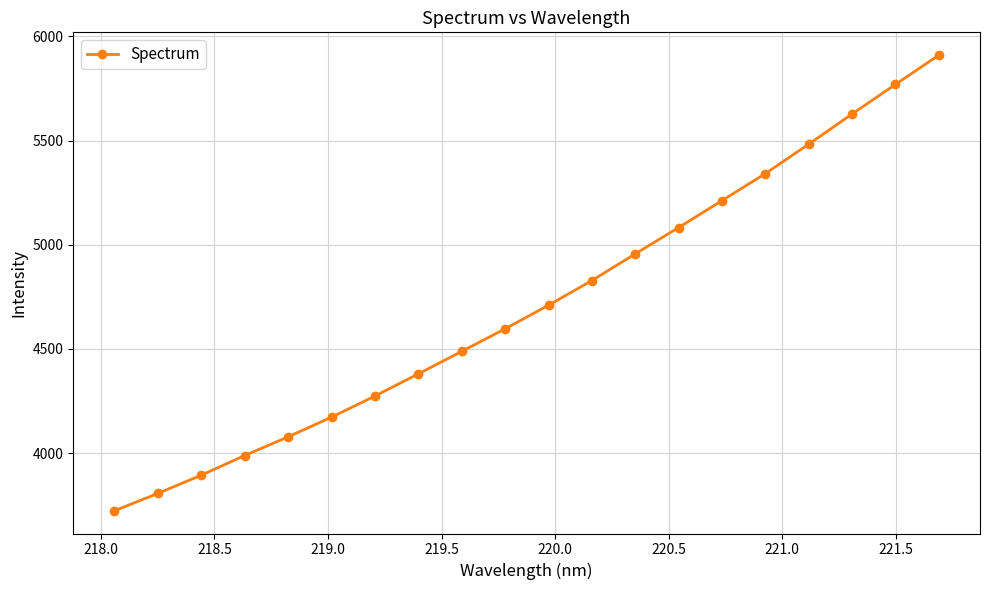

What is the smallest value displayed?

3723.7